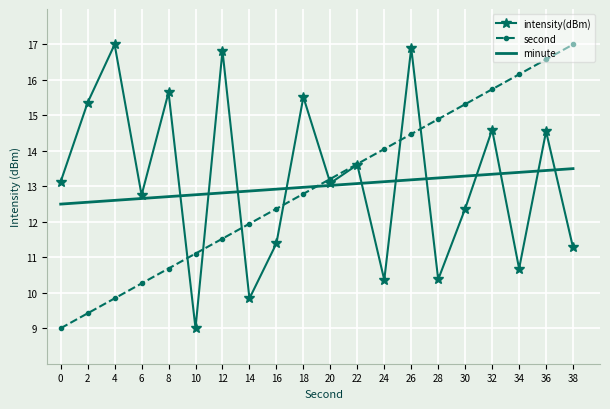

At which category does intensity(dBm) reach its first local valley?

6